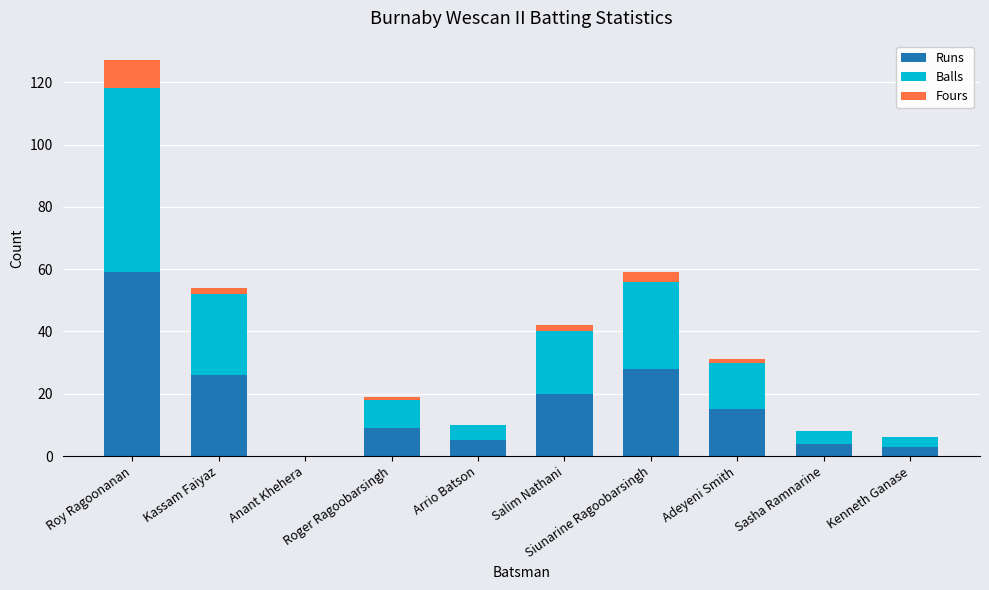

The Runs series shows 26 at Kassam Faiyaz. True or false?

True